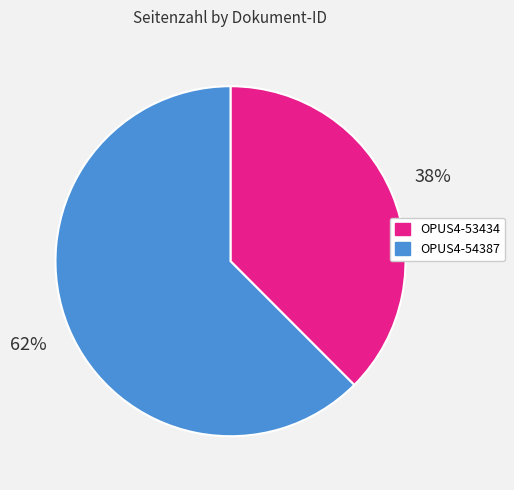

Between OPUS4-54387 and OPUS4-53434, which is larger?

OPUS4-54387